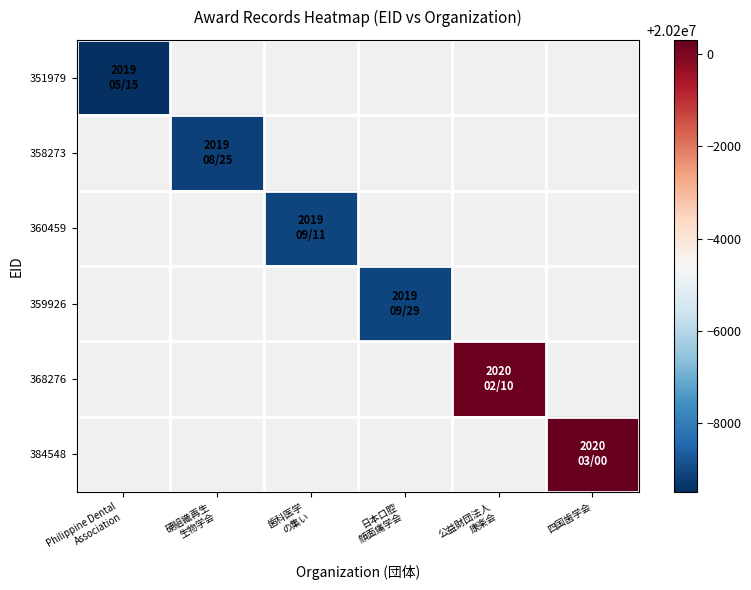

How many categories are shown in the chart?

6